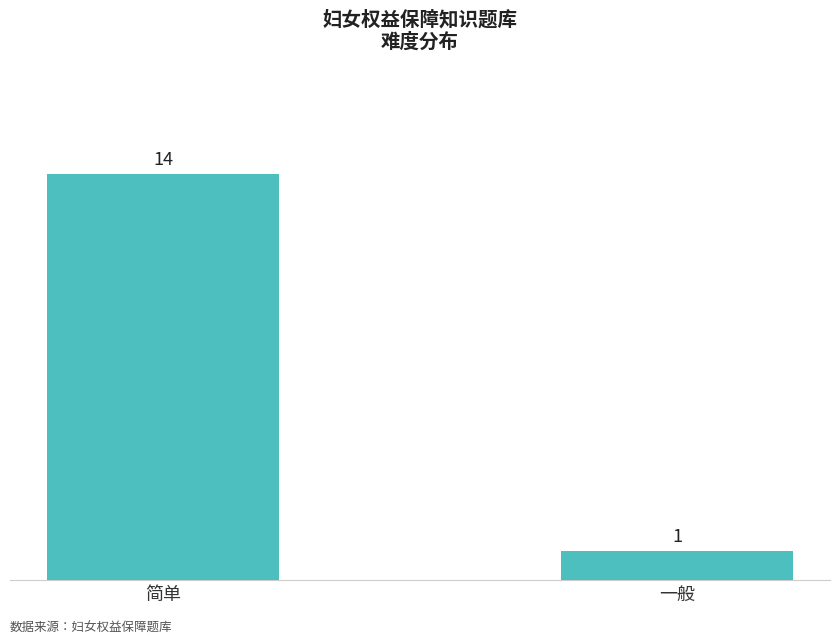

Reading left to right, list all the values displayed in this chart.

14	1